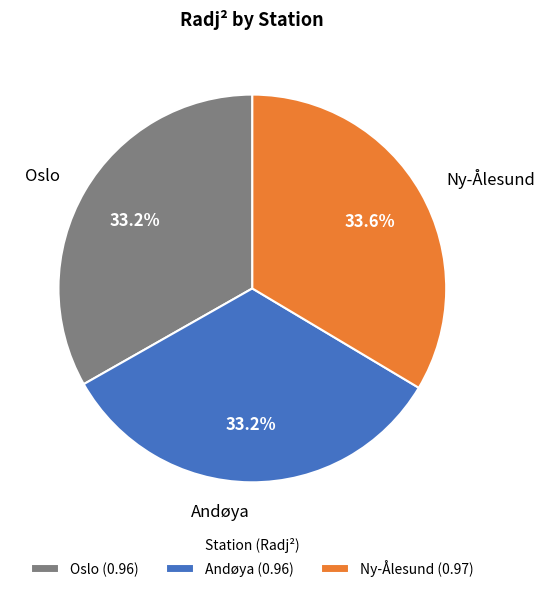

The Ny-Ålesund slice represents 41% of the pie. True or false?

False